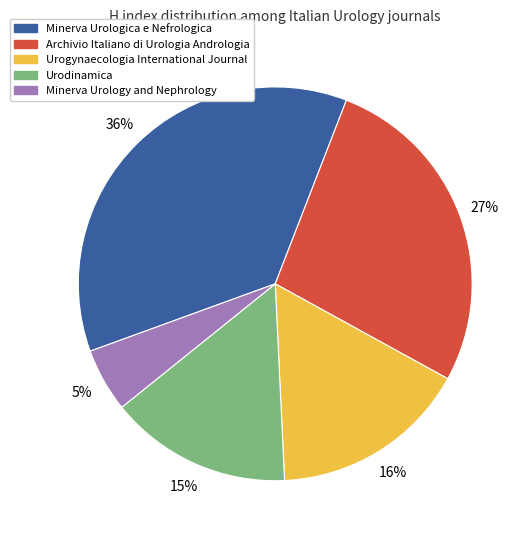

Is there any slice that represents more than half of the pie?

No